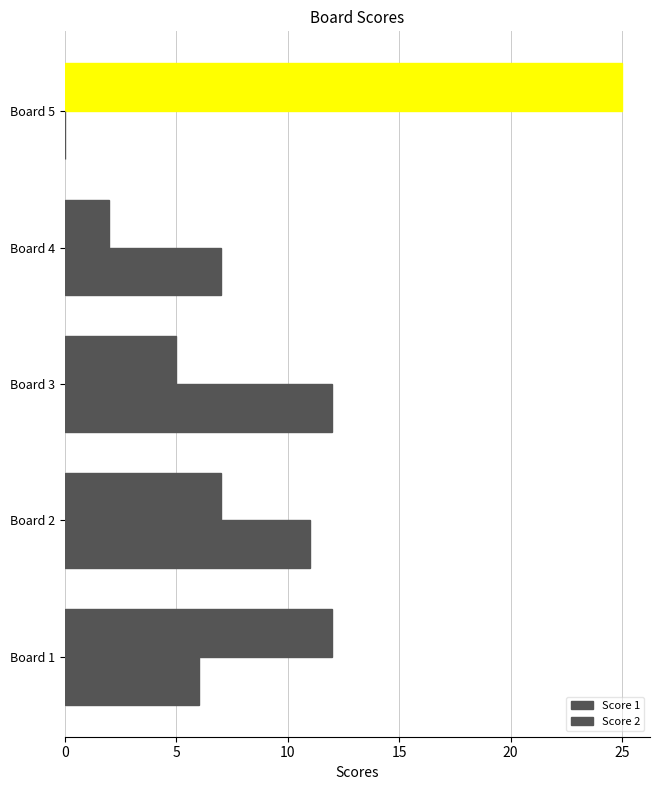

What is the sum of all Score 1 values?

51